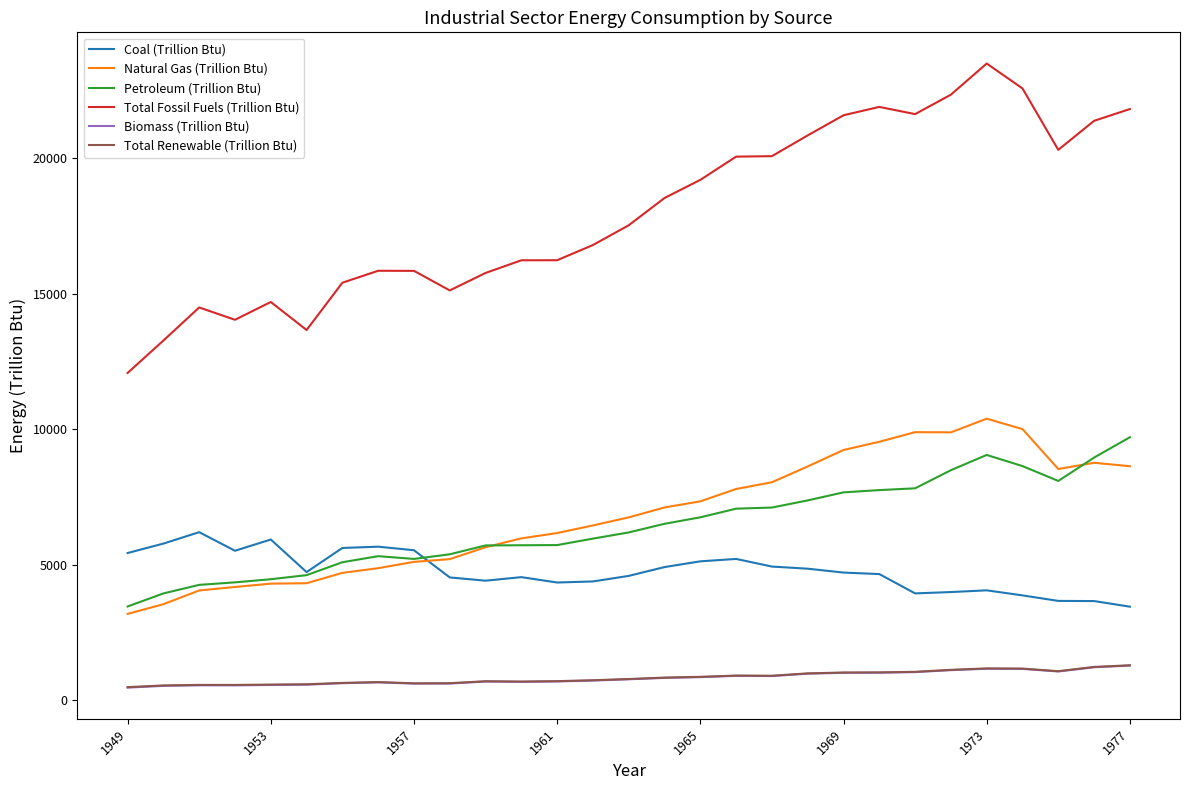

What is the highest value of the Total Fossil Fuels (Trillion Btu) series?

23488.4